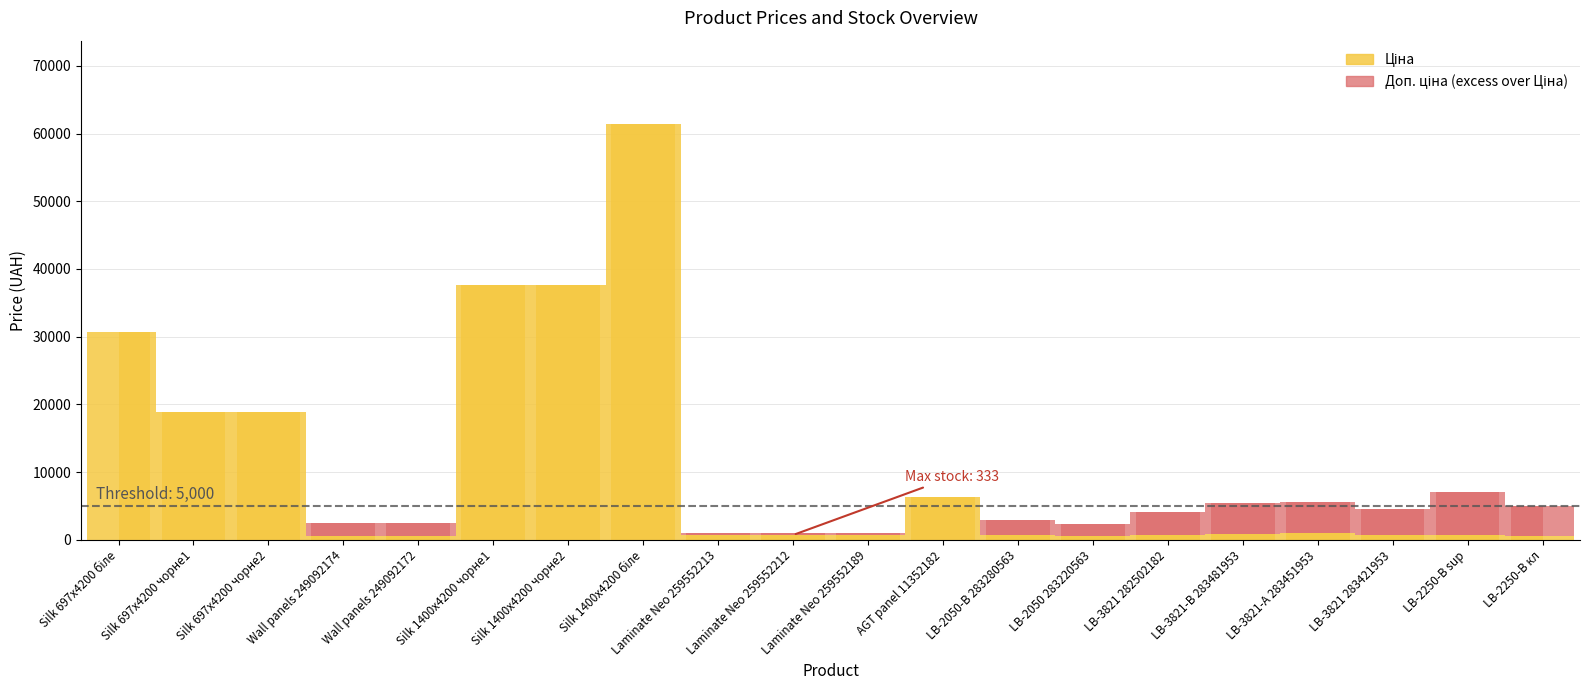

Which label corresponds to the smallest value in the chart?

Ціна